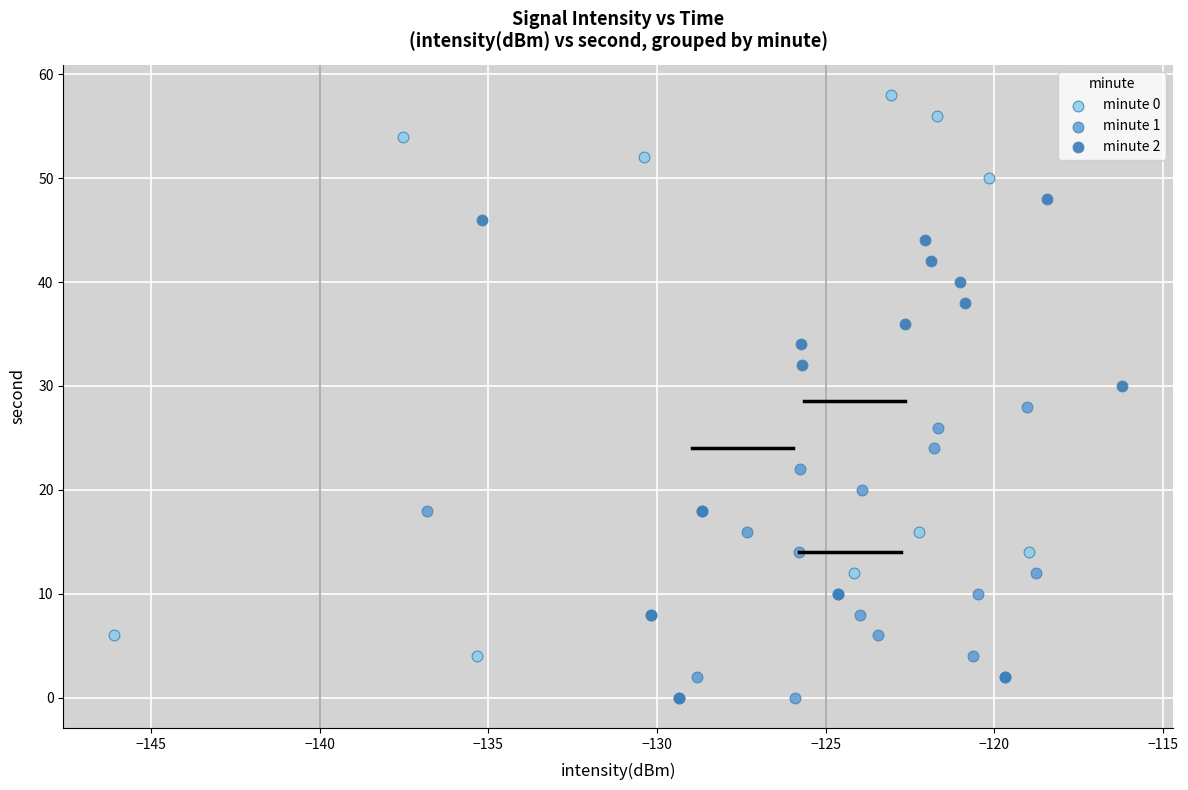

Which series contains the highest Y value?

minute 0